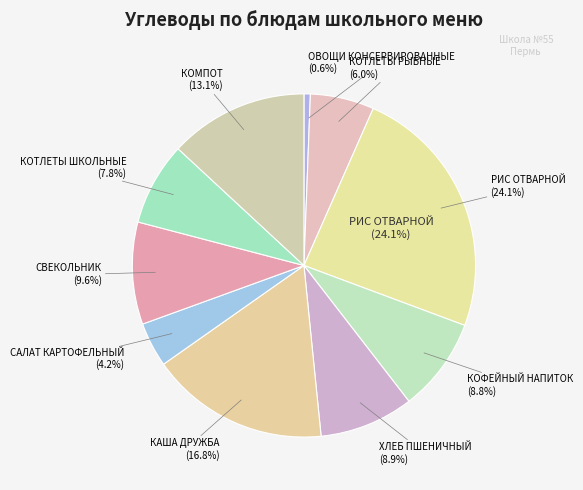

Is the sum of СВЕКОЛЬНИК and КОТЛЕТЫ ШКОЛЬНЫЕ greater than half?

No